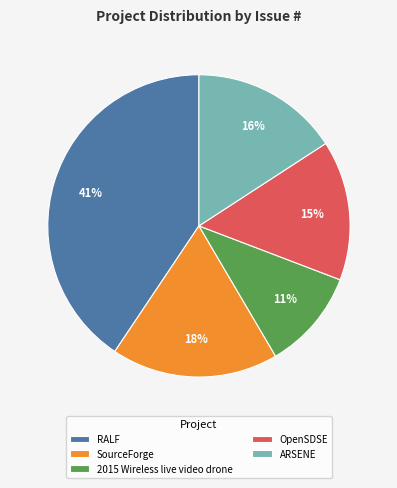

How many segments does this pie chart have?

5